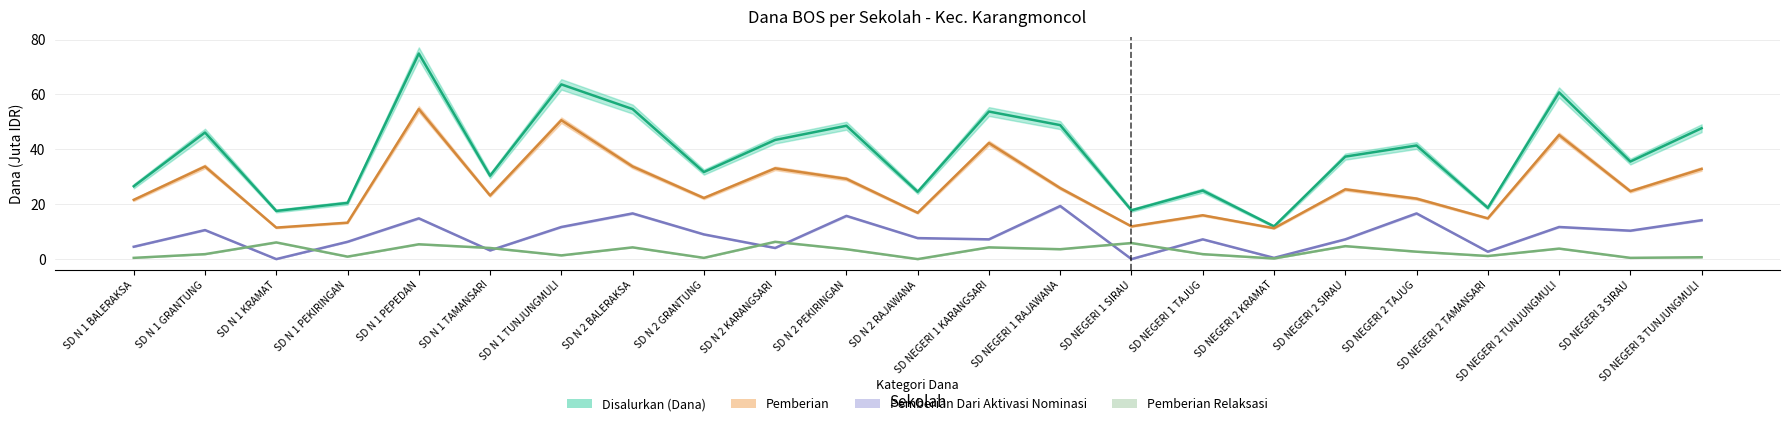

In Pemberian Dari Aktivasi Nominasi, how many points are lower than both neighbors (excluding endpoints)?

8